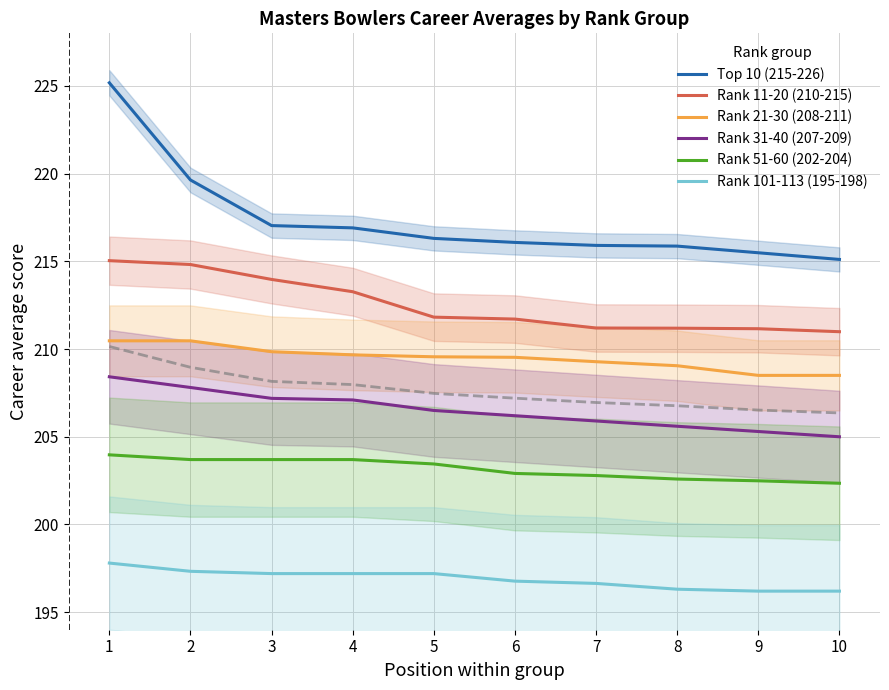

How many values in the Rank 21-30 (208-211) series are below 209?

2